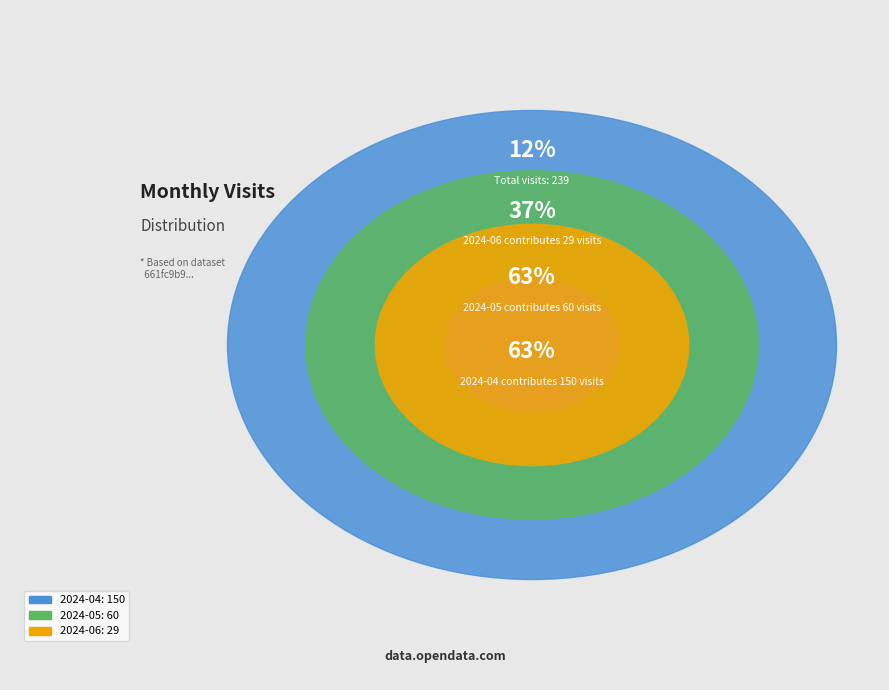

Which slice is the smallest?

2024-06